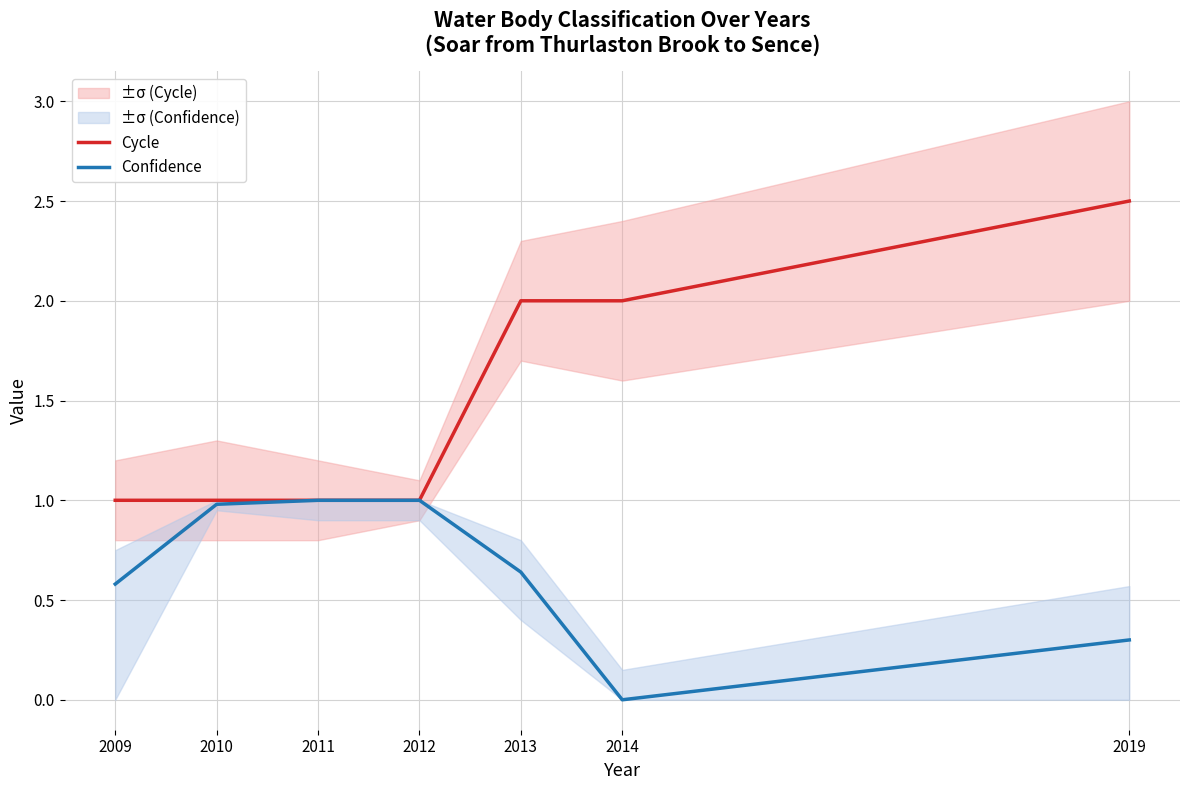

Reading right to left, extract all data points from this chart.

Cycle: 2.5	2.0	2.0	1.0	1.0	1.0	1.0
Confidence: 0.3	0.0	0.6	1.0	1.0	1.0	0.6